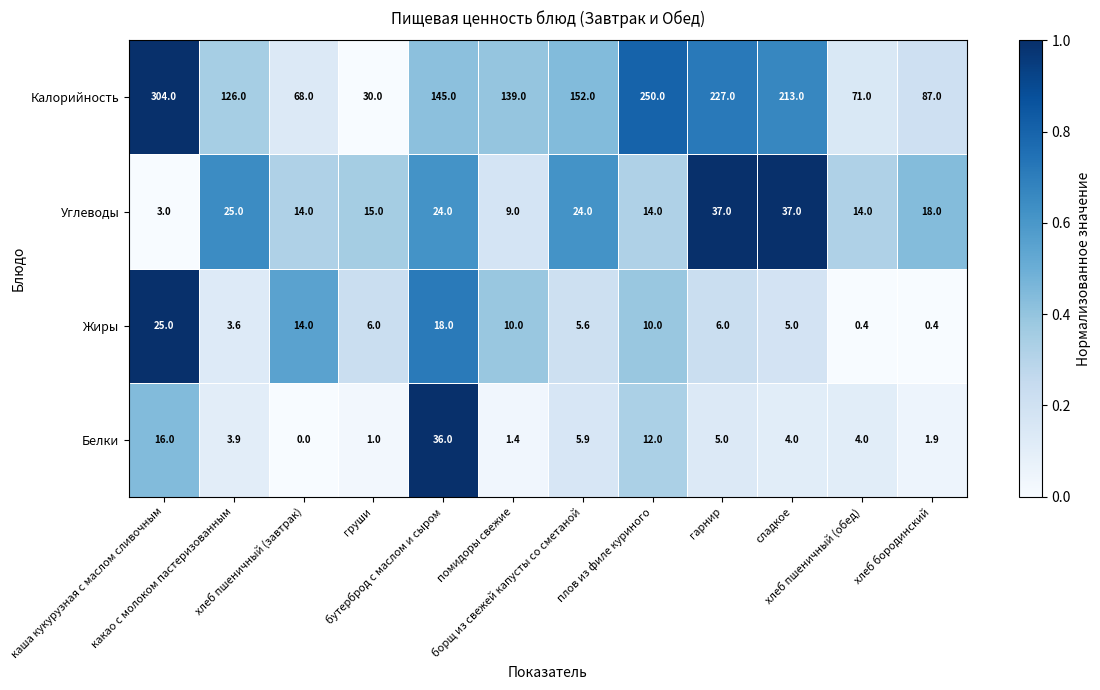

What is the maximum value shown in the chart?

304.0